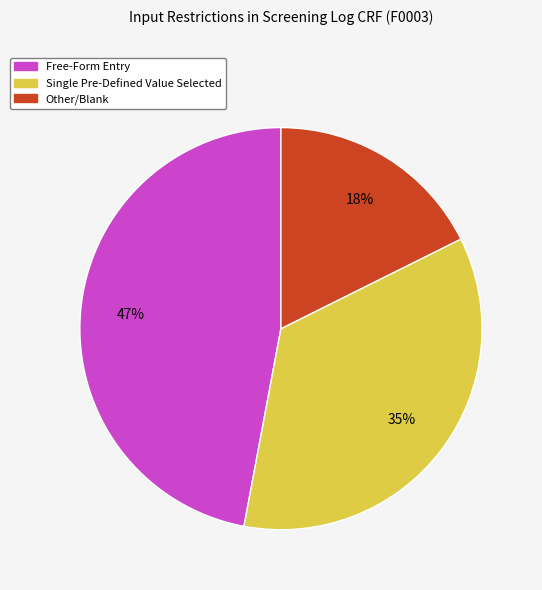

Is there a majority slice in this chart?

No